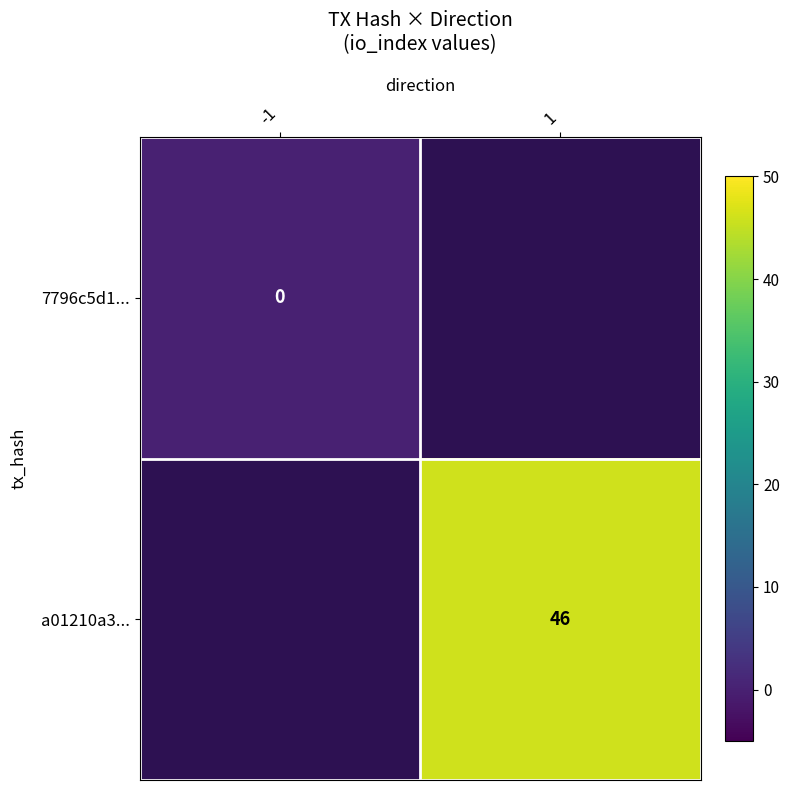

How many data points does each series have?

2